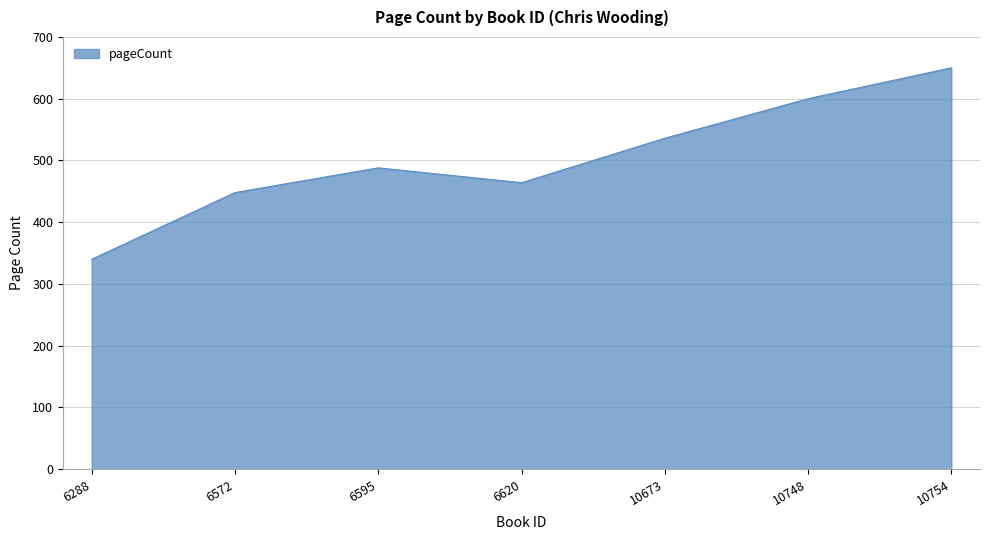

What is the sum of the values at 6572 and 10673?

984